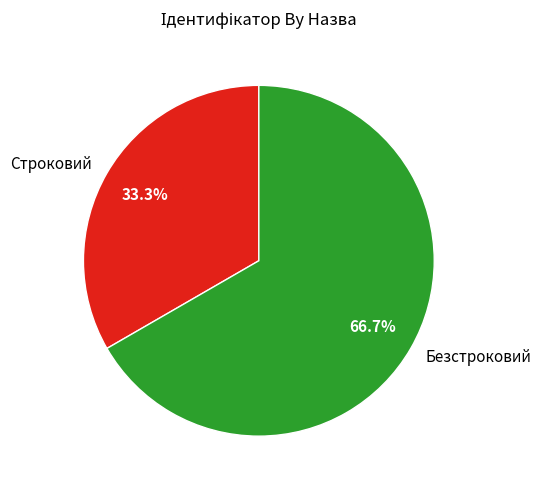

Which category has the smallest portion of the pie?

Строковий